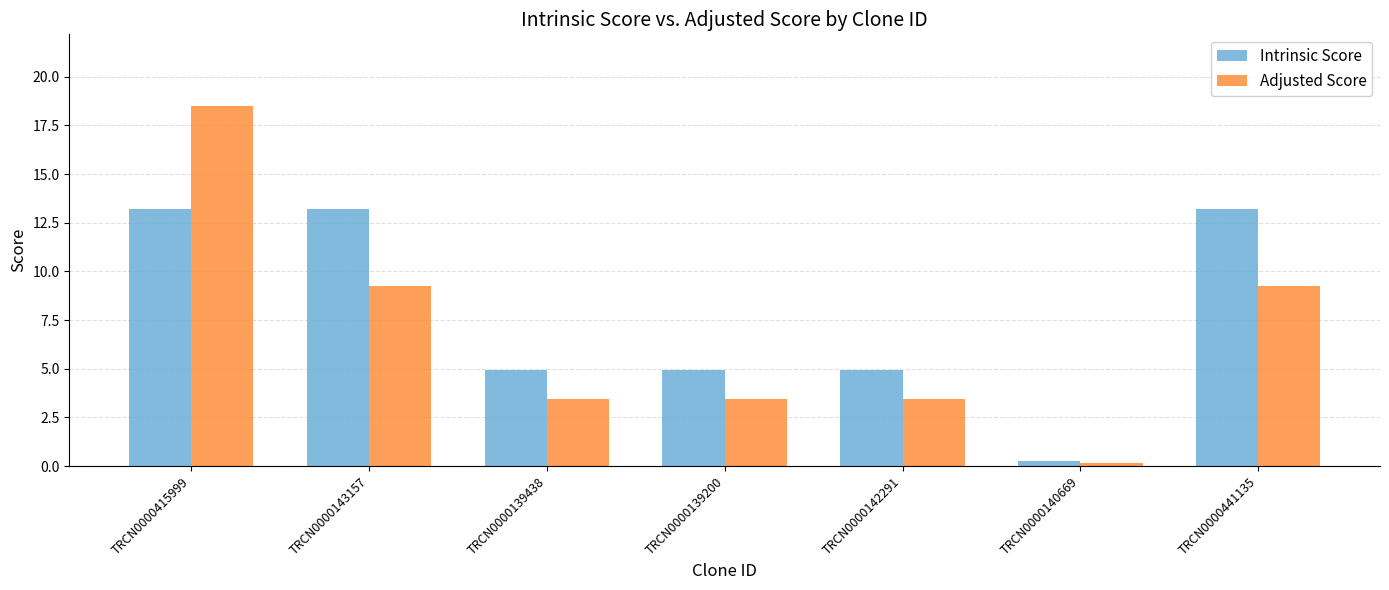

What is the average value of the Intrinsic Score series?

7.8